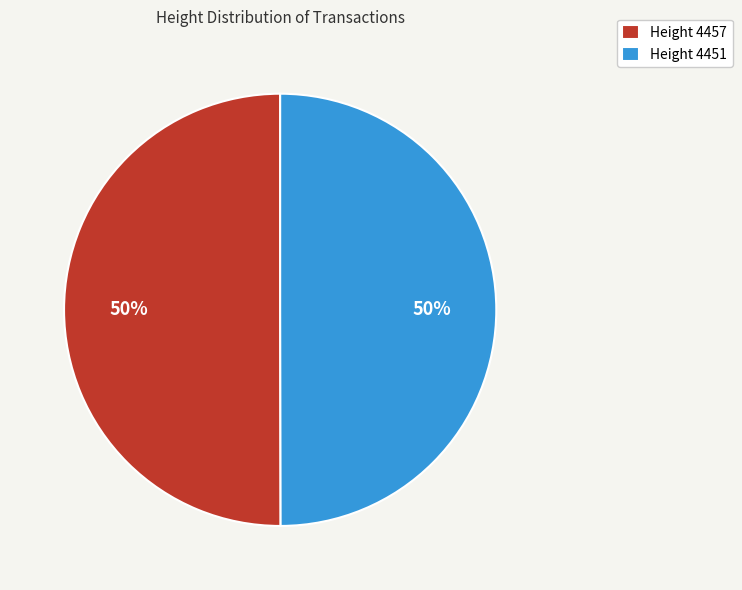

Is it true that Height 4457 is 62% of the pie?

False